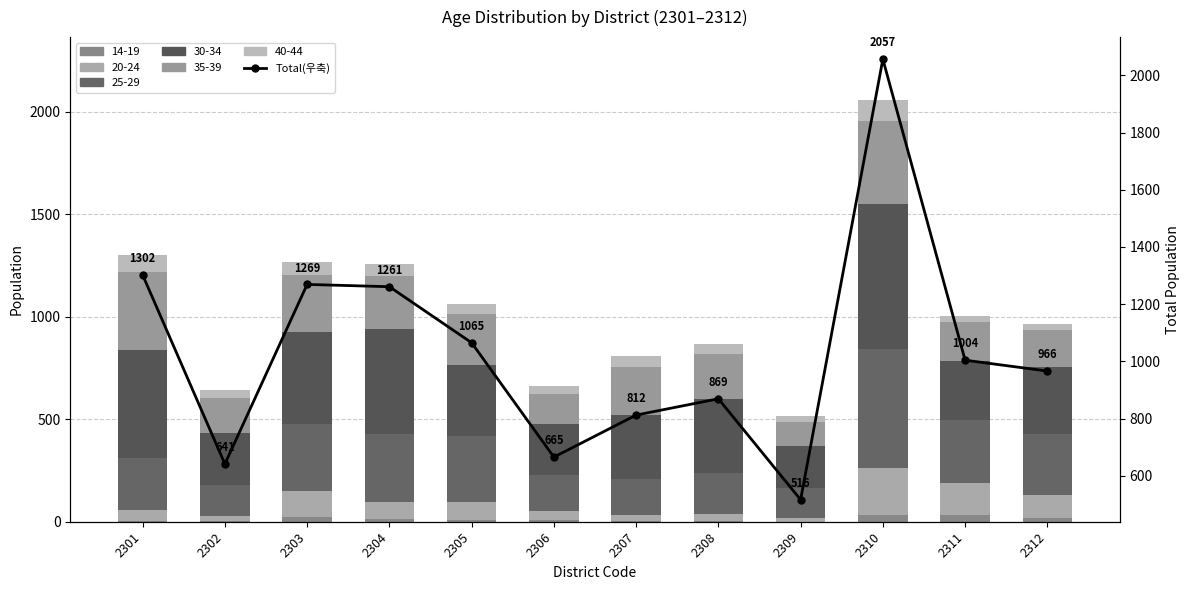

What is the value of the 1st bar from the left?

1302